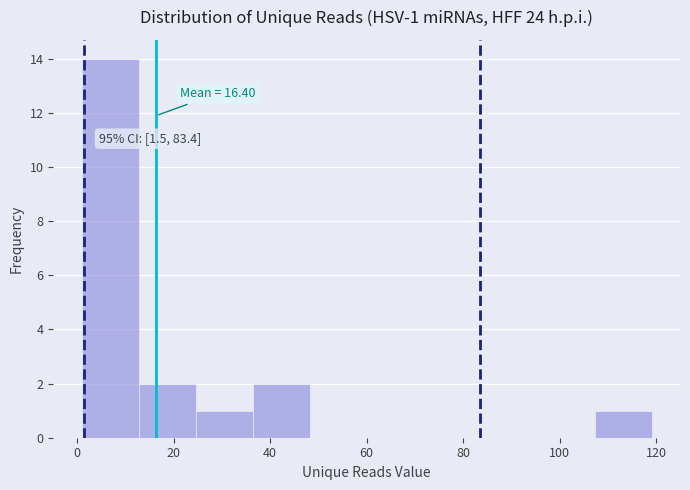

Over which range of the x-axis is the bar tallest?

1.0 to 12.8